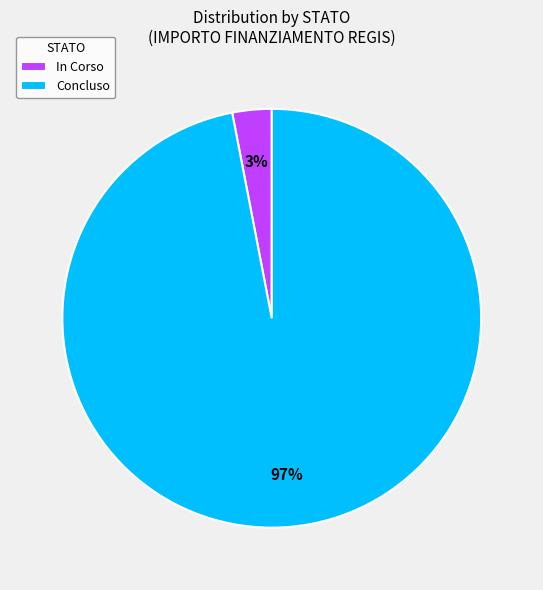

How many slices are in this pie chart?

2